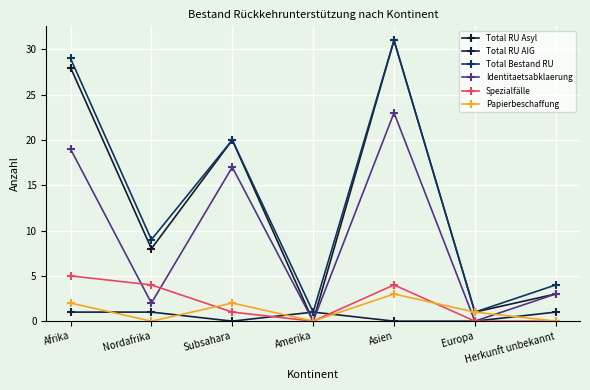

At how many categories does at least one series exceed 2?

5